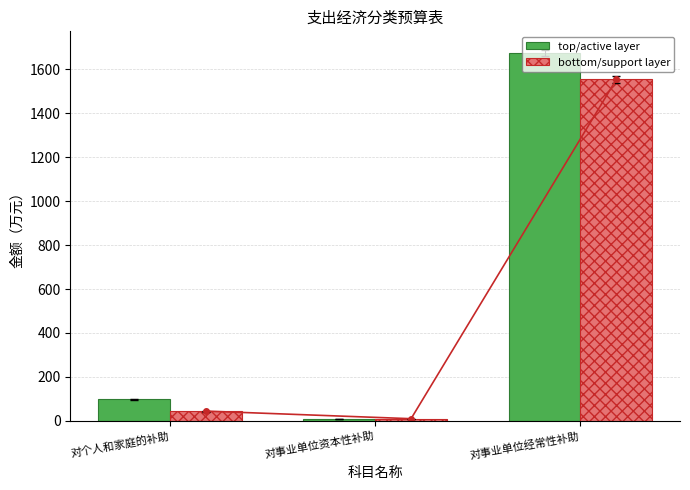

Reading right to left, what are all the values shown in this chart?

top/active layer: 1673.4	10.0	97.5
bottom/support layer: 1553.7	10.0	44.6